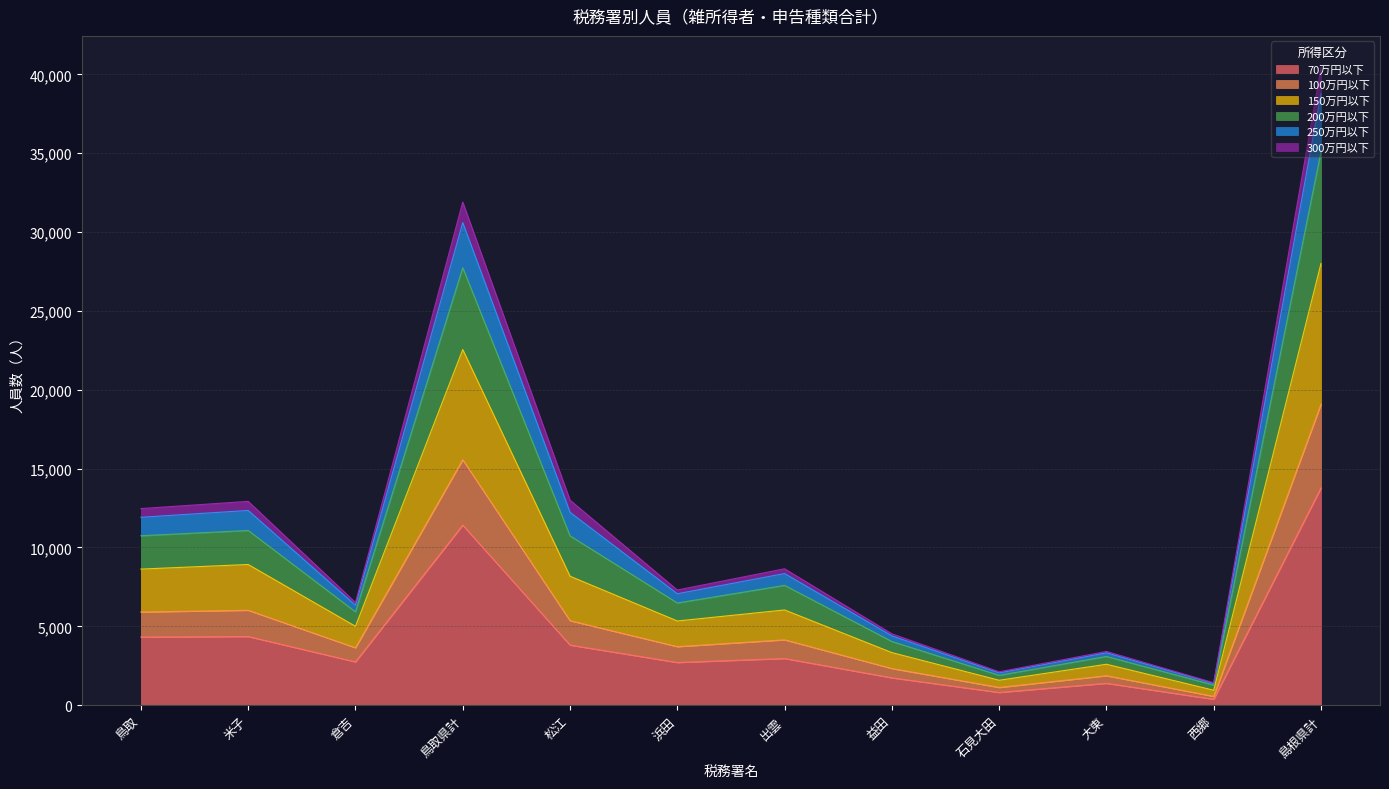

What is the total value across all series at 島根県計?

40423